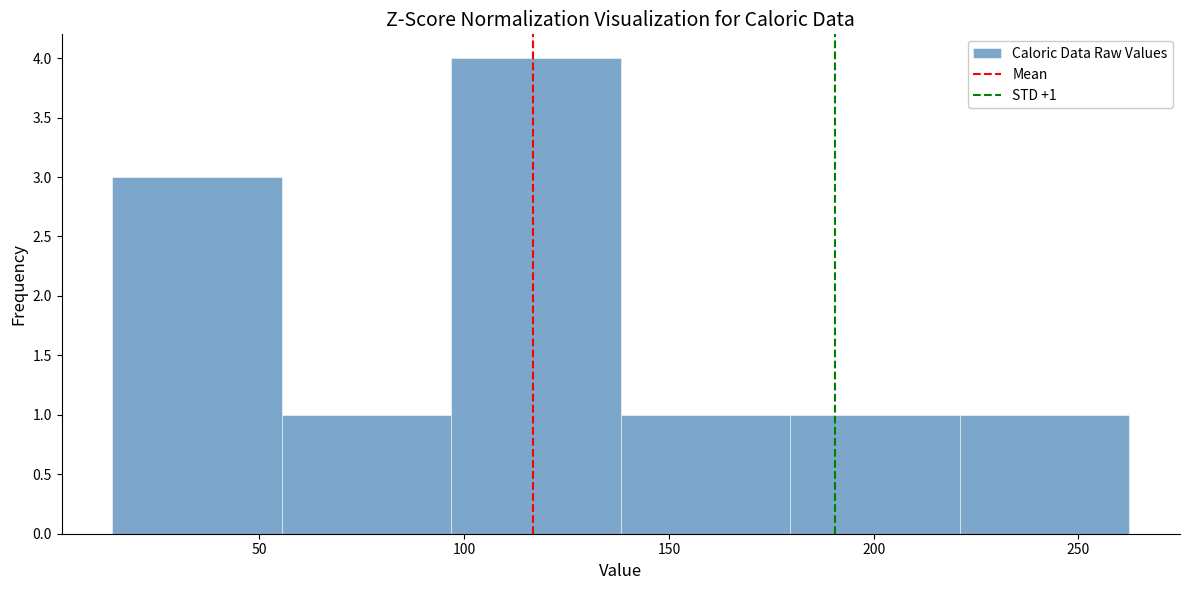

Which range on the x-axis has the tallest bar?

95 to 140